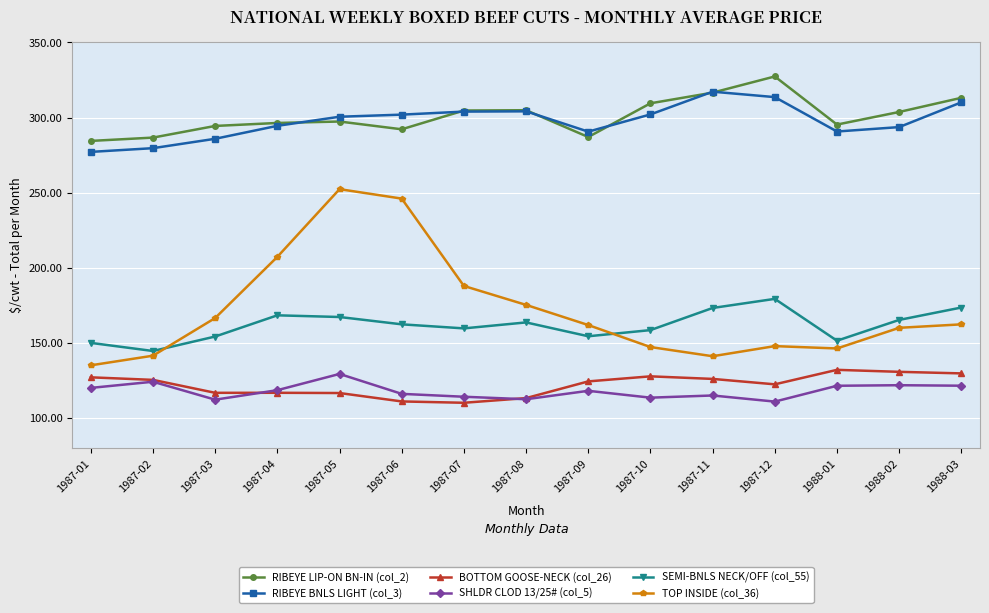

What are all the series names shown in the legend?

RIBEYE LIP-ON BN-IN (col_2), RIBEYE BNLS LIGHT (col_3), BOTTOM GOOSE-NECK (col_26), SHLDR CLOD 13/25# (col_5), SEMI-BNLS NECK/OFF (col_55), TOP INSIDE (col_36)